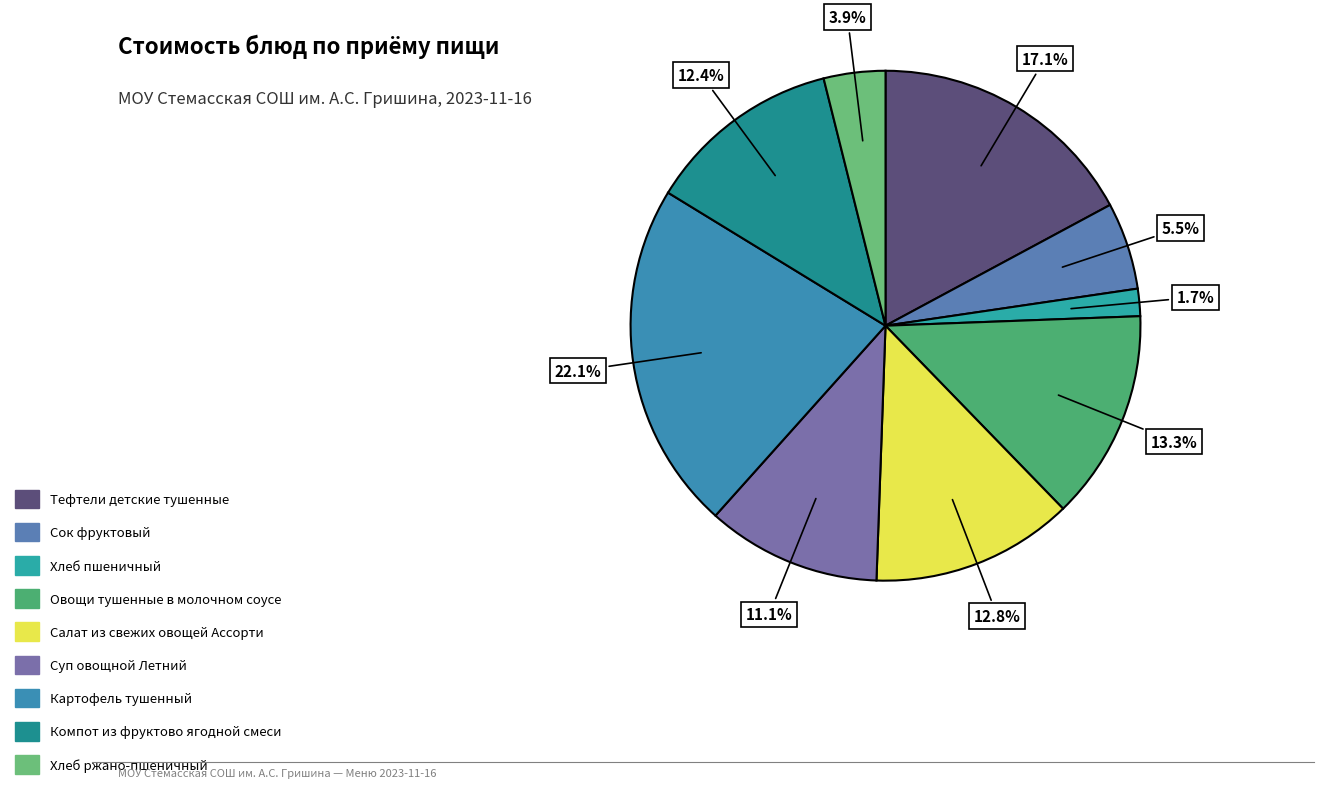

True or false: Овощи тушенные в молочном соусе accounts for 13% of the total.

True